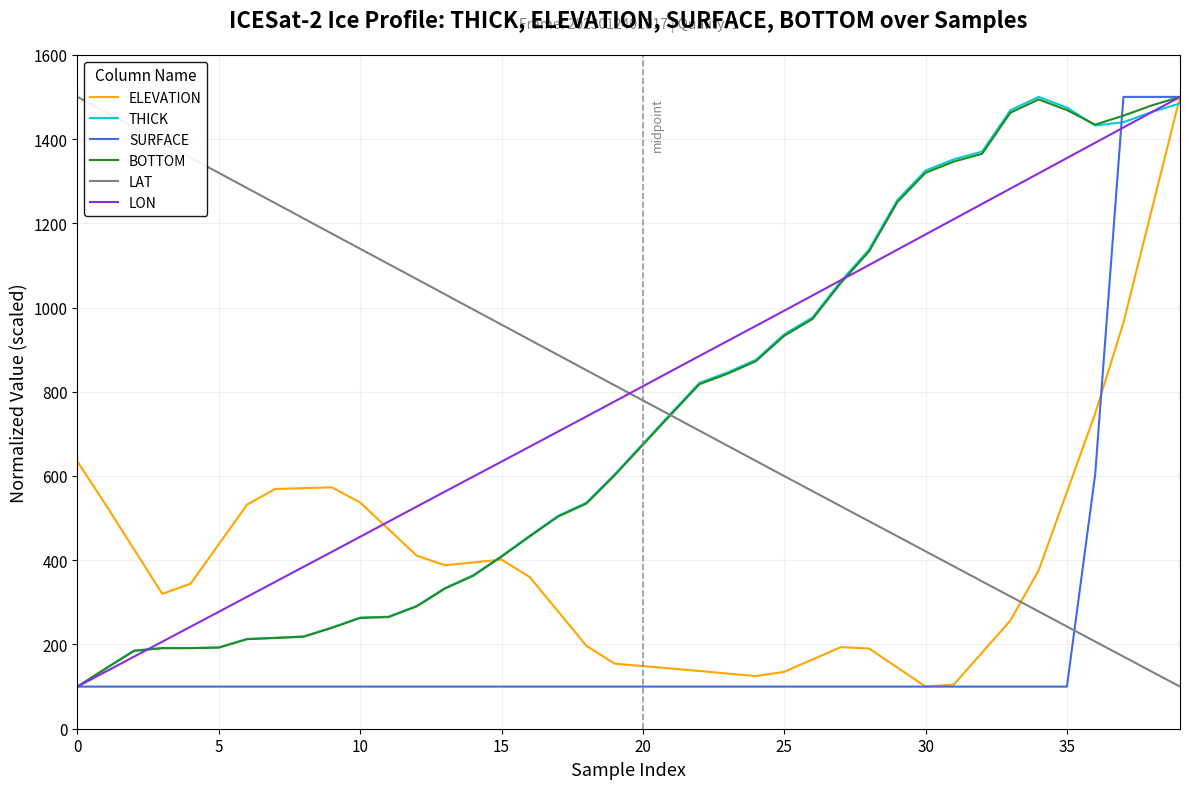

True or false: THICK and LAT cross at least once.

True